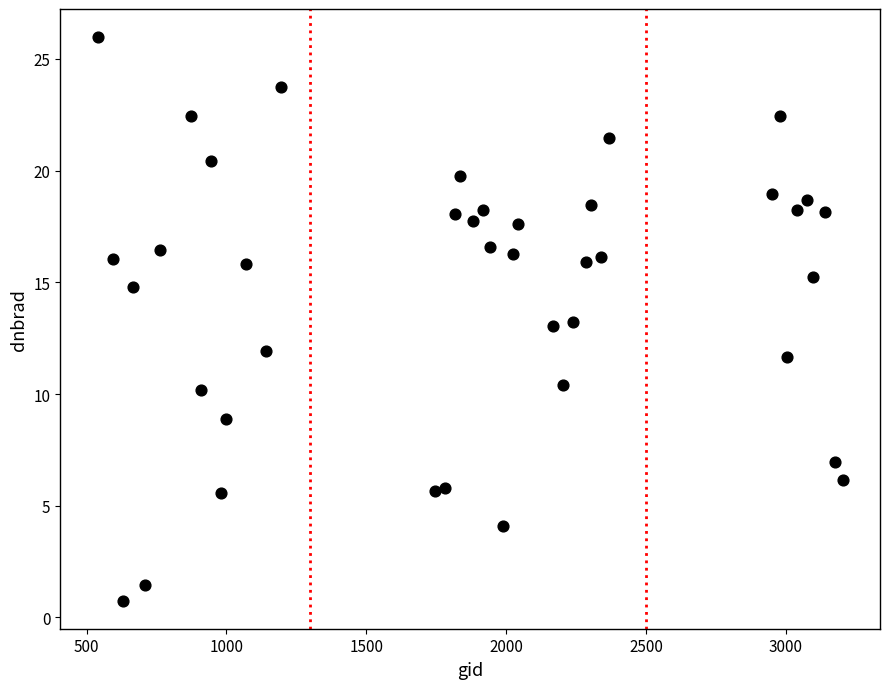

What is the range of X values (max minus min)?

2664.0